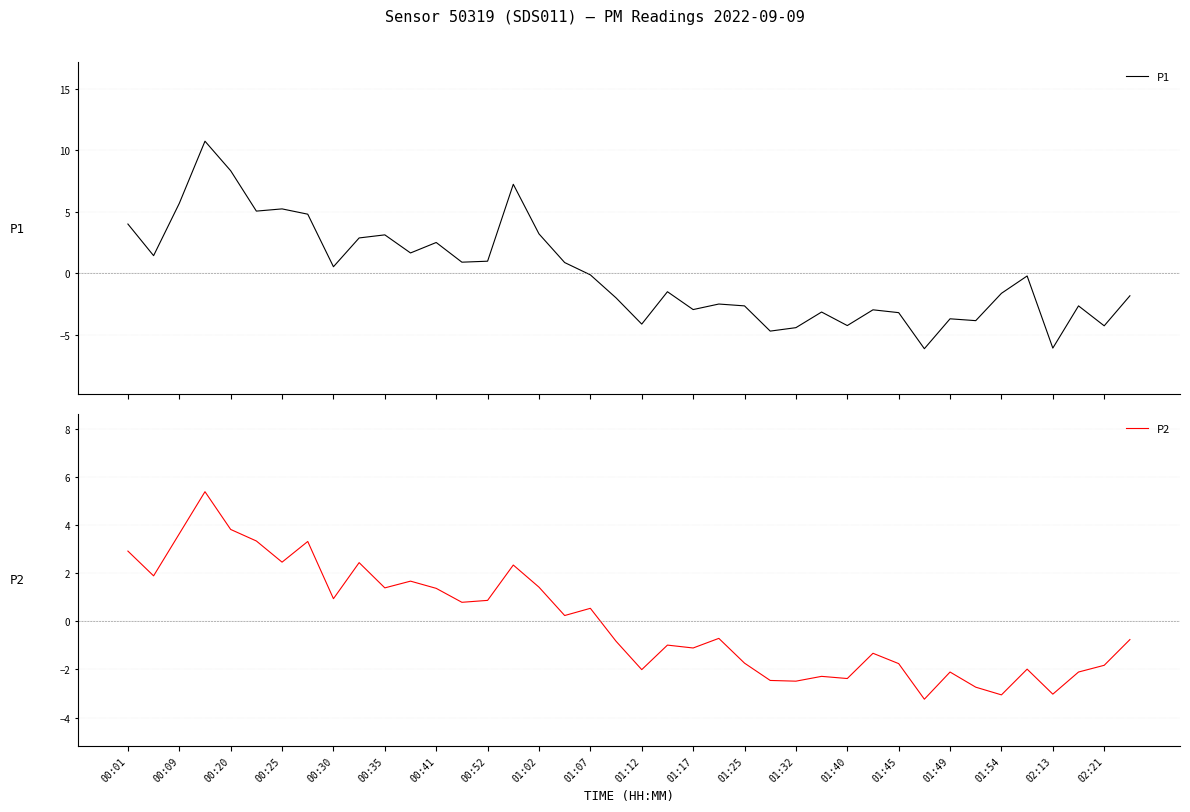

What is the greatest value displayed?

10.7